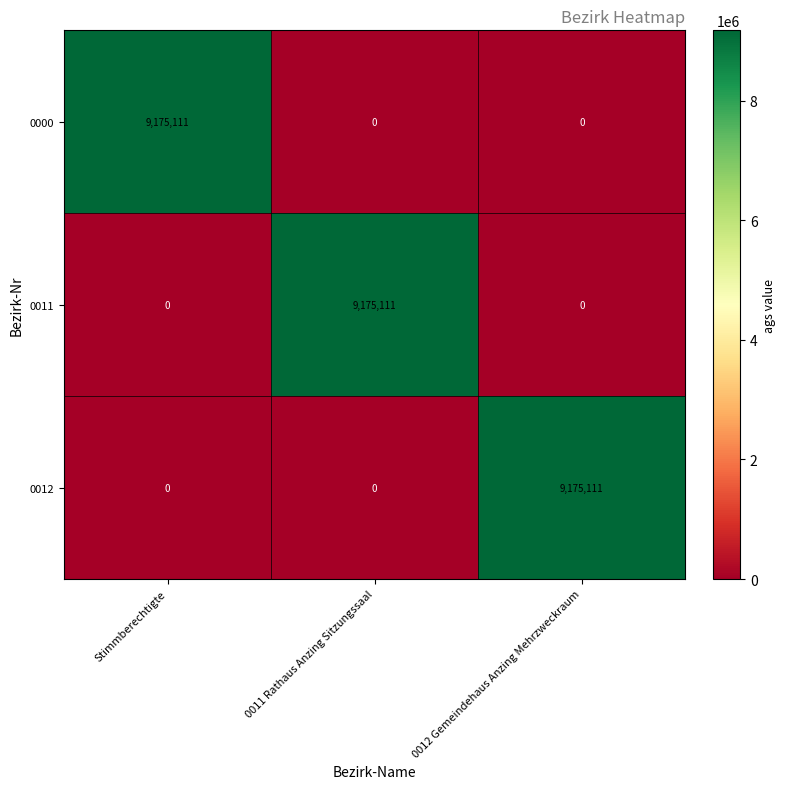

What is the total value across all series at Stimmberechtigte?

9175111